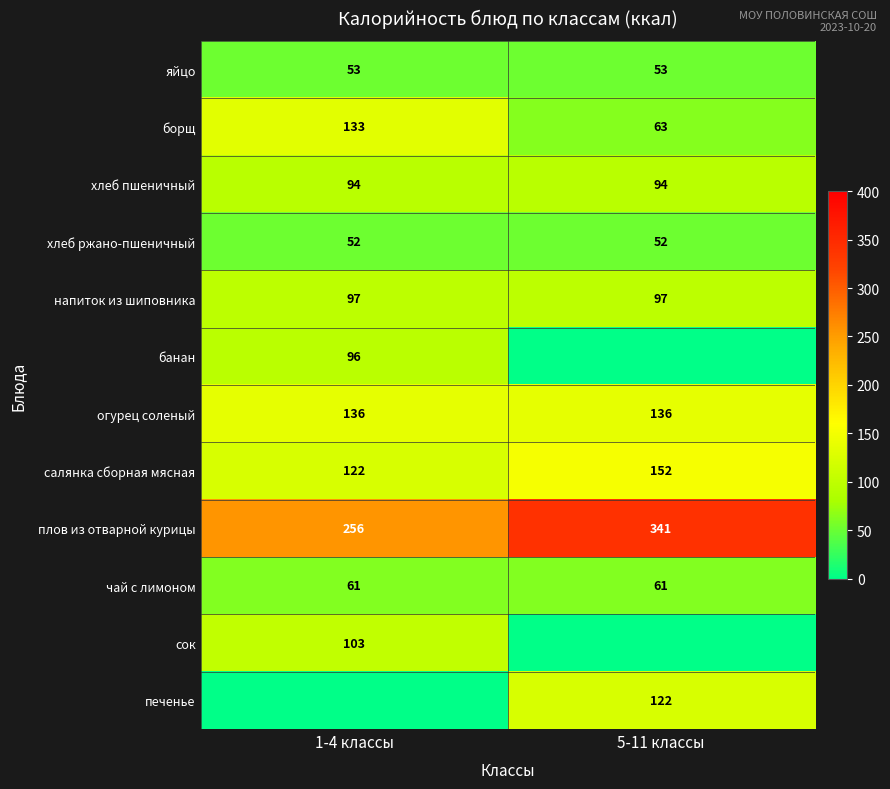

At how many categories does at least one series exceed 39?

2